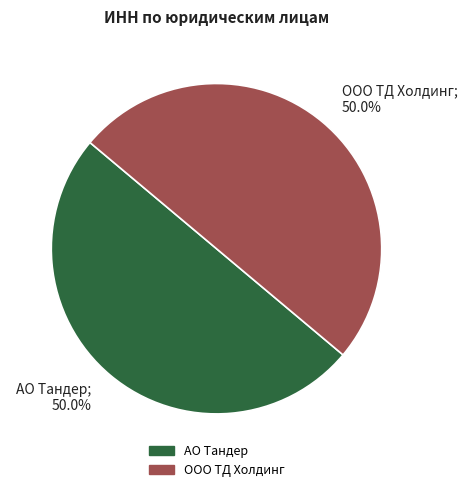

Count the number of slices in the pie.

2